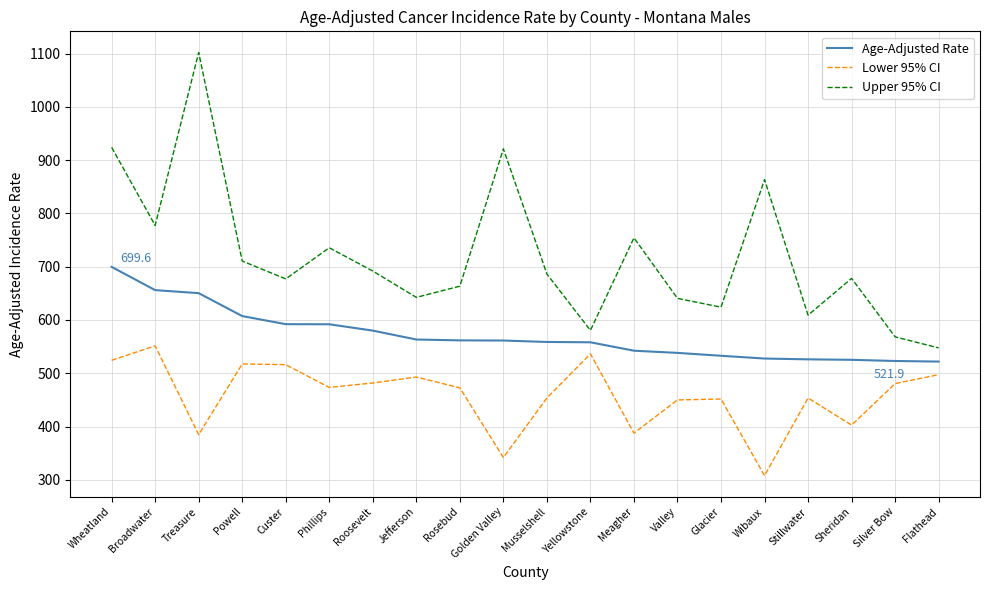

Read the Lower 95% CI value at Phillips.

473.4